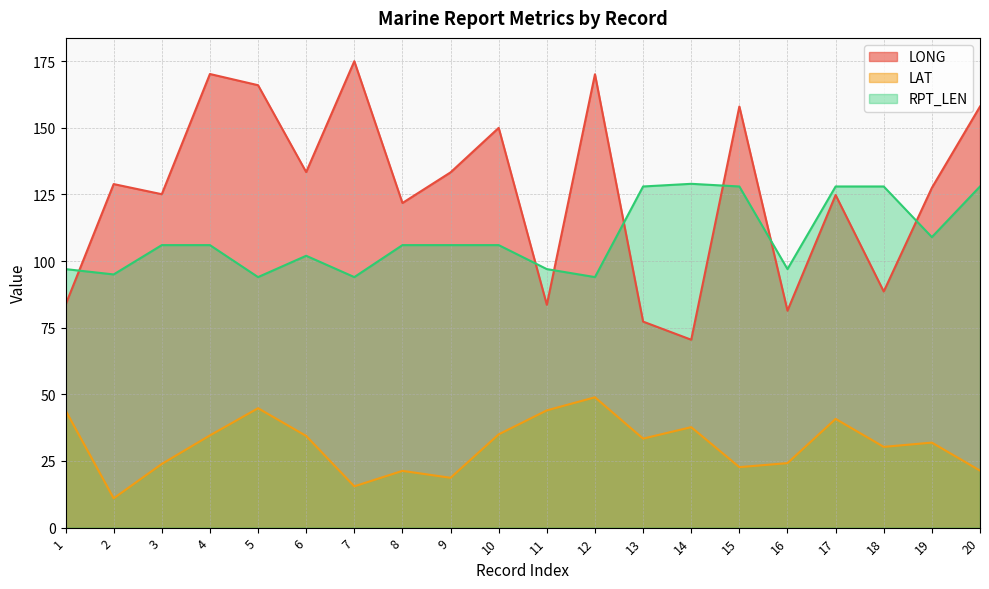

What is the approximate value of LAT at 10?

35.0